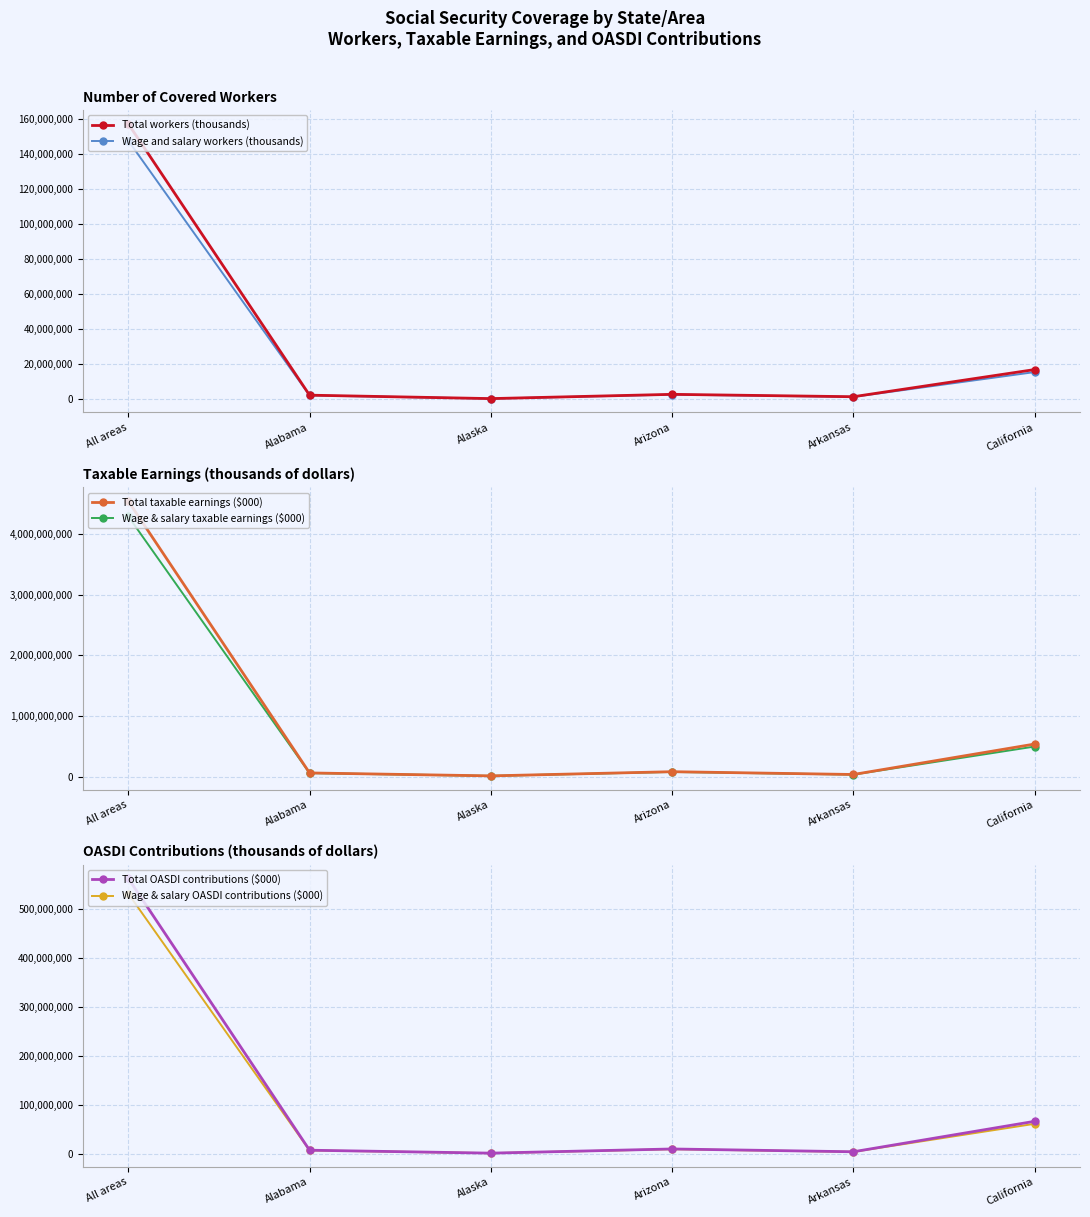

Reading left to right, list all the values displayed in this chart.

Total workers (thousands): All areas=156986000	Alabama=2341822	Alaska=382235	Arizona=2813707	Arkansas=1457490	California=16940333
Wage and salary workers (thousands): All areas=147416000	Alabama=2213486	Alaska=360591	Arizona=2669542	Arkansas=1363955	California=15506527
Total taxable earnings ($000): All areas=4543173000	Alabama=59531589	Alaska=10976484	Arizona=79915564	Arkansas=33810443	California=536397550
Wage & salary taxable earnings ($000): All areas=4292500000	Alabama=56632243	Alaska=10341871	Arizona=76075022	Arkansas=31946321	California=495102804
Total OASDI contributions ($000): All areas=563353452	Alabama=7381917	Alaska=1361084	Arizona=9909530	Arkansas=4192495	California=66513296
Wage & salary OASDI contributions ($000): All areas=532270000	Alabama=7022398	Alaska=1282392	Arizona=9433303	Arkansas=3961344	California=61392748